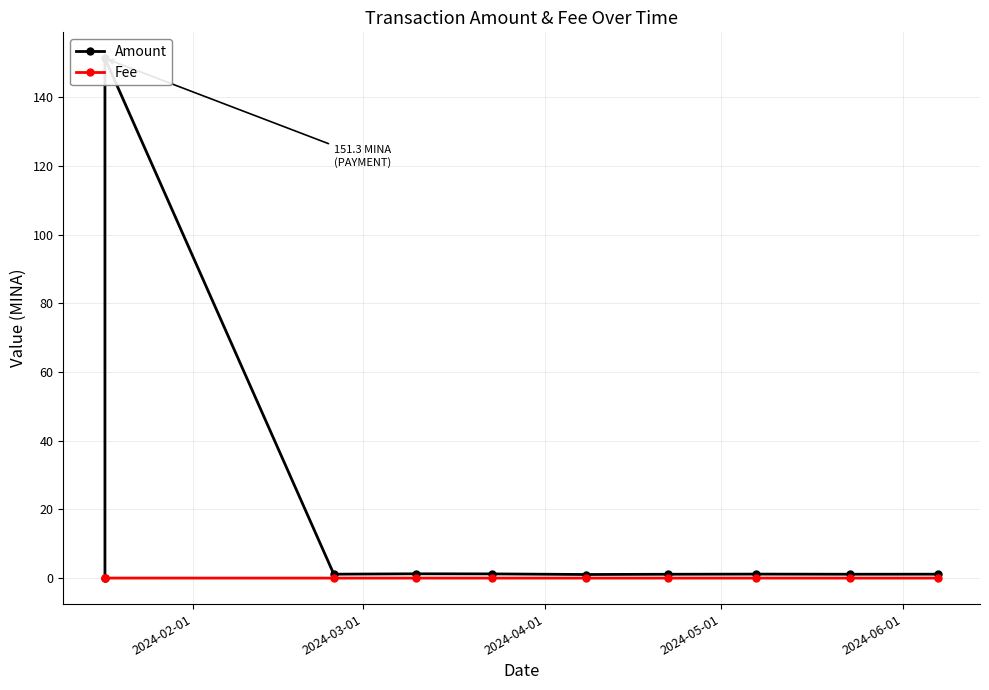

Which series ends up on top after the final intersection of Amount and Fee?

Amount